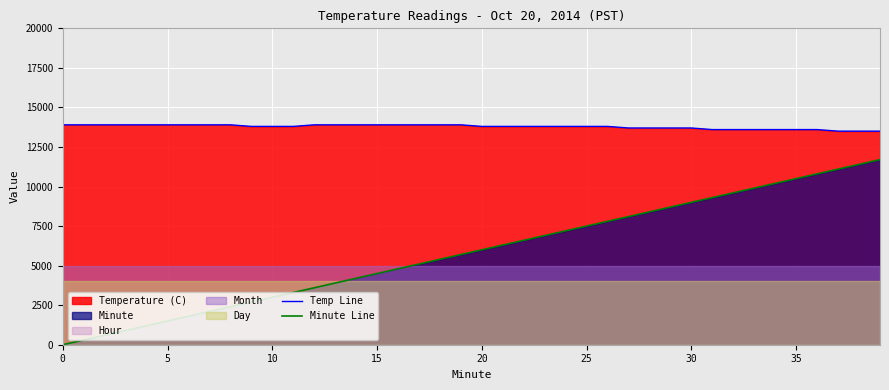

At which label is Temp Line closest to 13700?

27